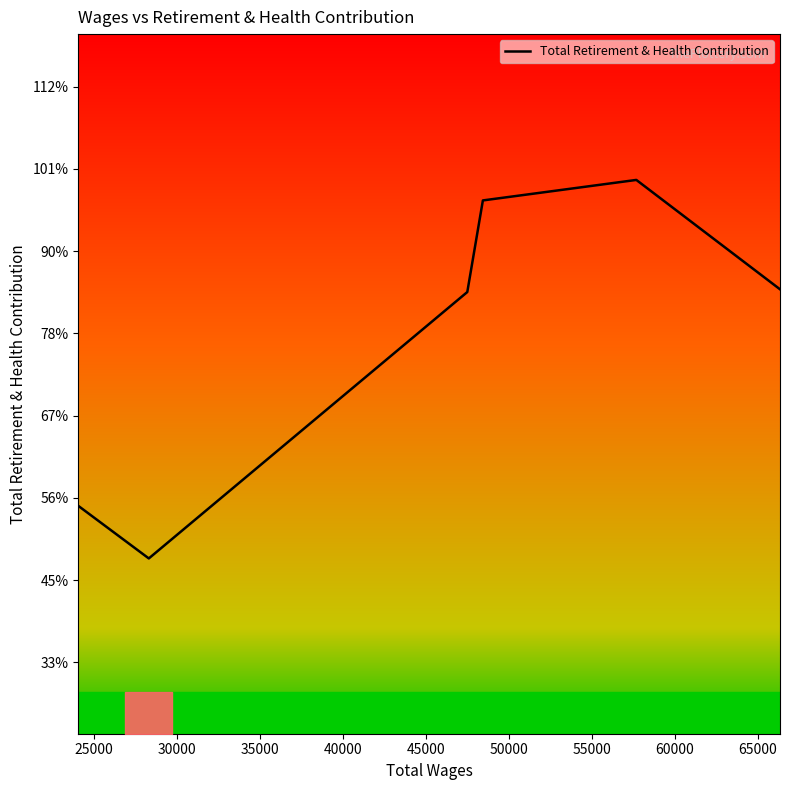

How many interior local valleys (lower than both neighbors) does the data have?

1